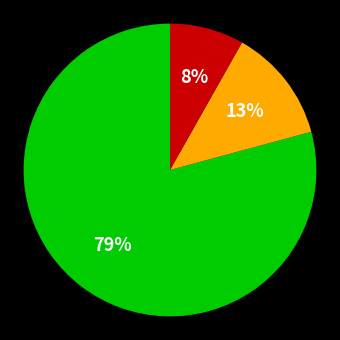

Is there any slice that represents more than half of the pie?

Yes